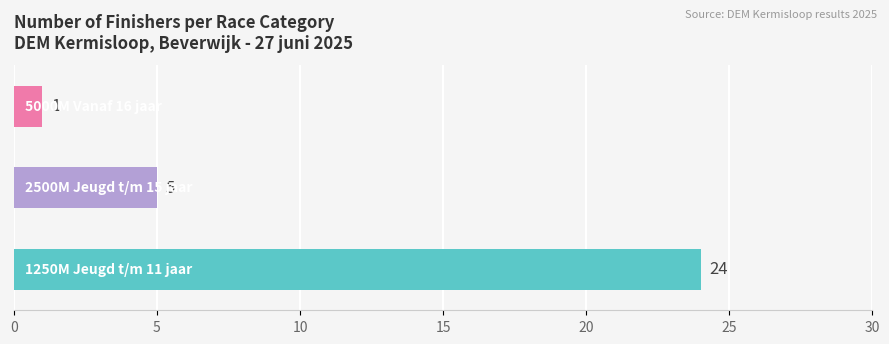

How many values are between 1 and 24?

3